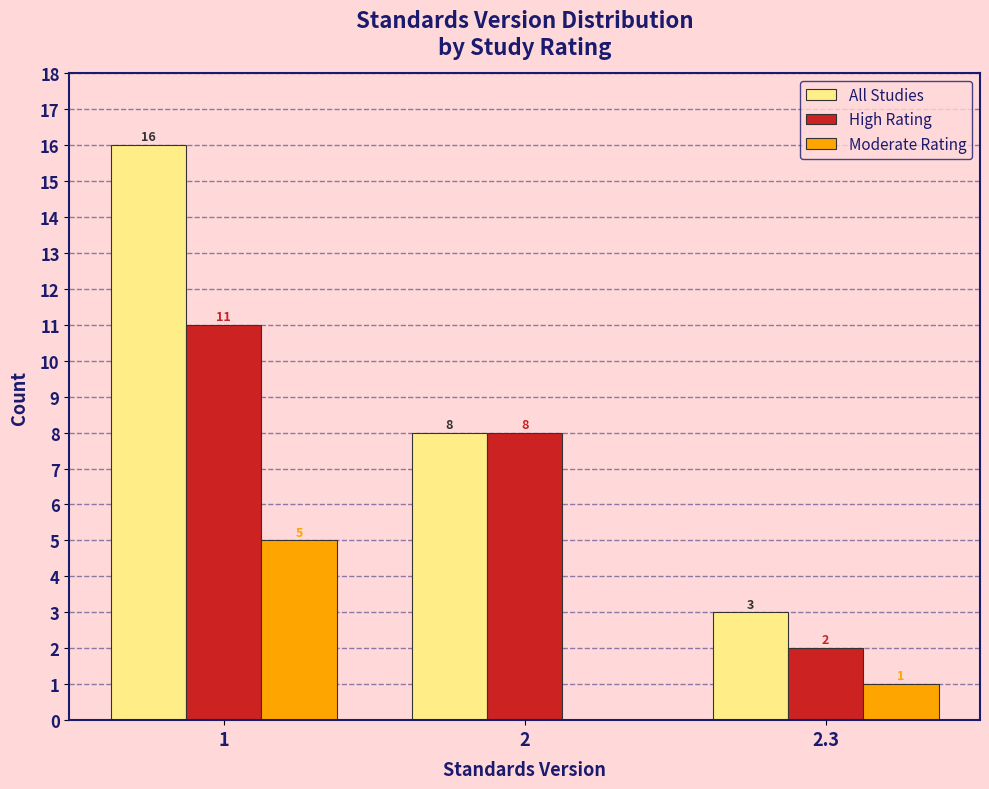

Reading left to right, what are all the values shown in this chart?

All Studies: 1=16	2=8	2.3=3
High Rating: 1=11	2=8	2.3=2
Moderate Rating: 1=5	2=0	2.3=1